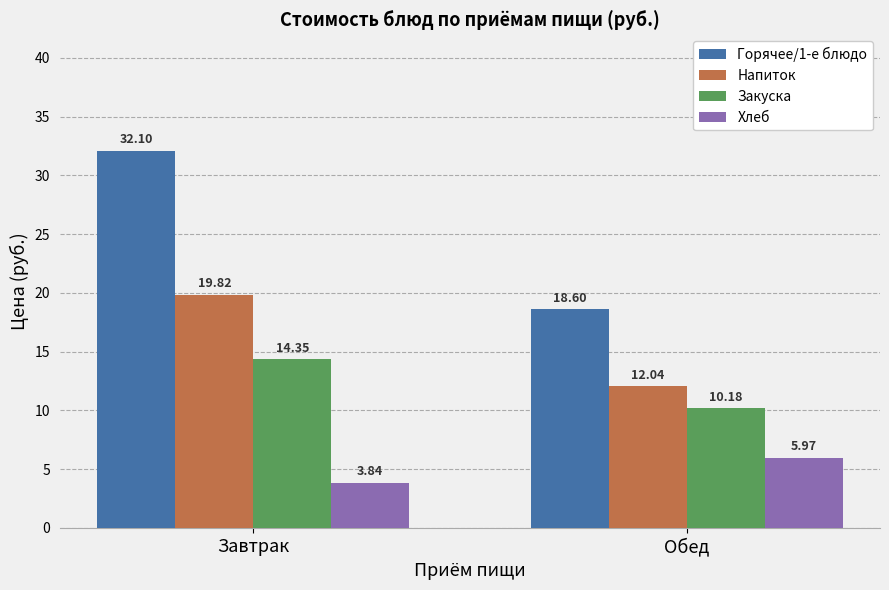

Is it true that Закуска equals 24.8 at Завтрак?

False